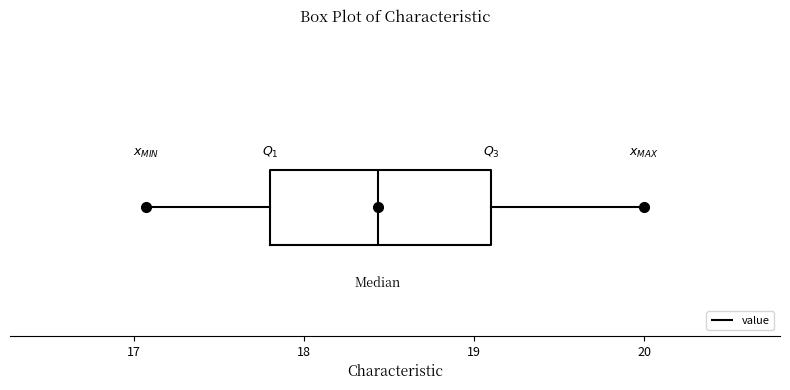

Where does the median line of the box sit on the x-axis? The values are not printed on the chart, so give them approximately, as read against the axis.

18.4